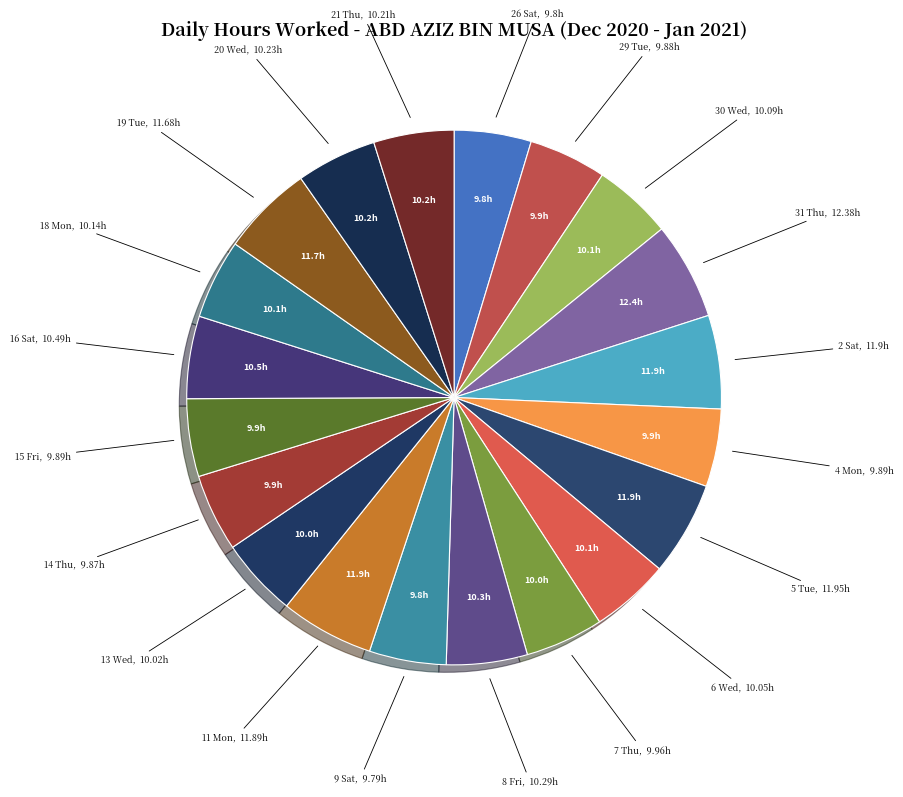

What is the ratio of the value at 7 Thu to the value at 29 Tue?

1.0